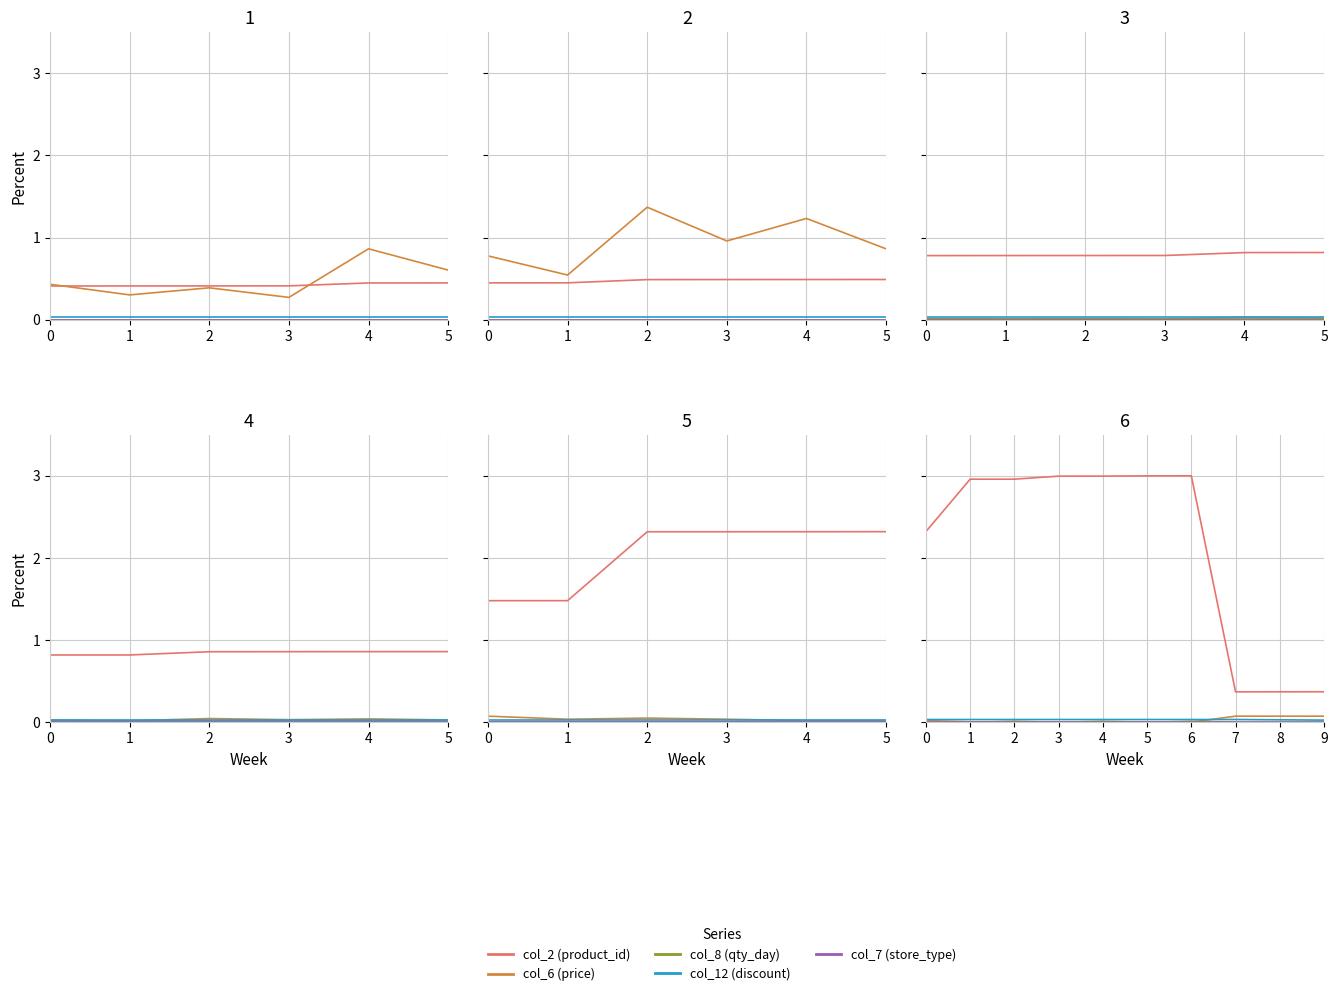

True or false: col_7 and col_12 intersect in this chart.

False